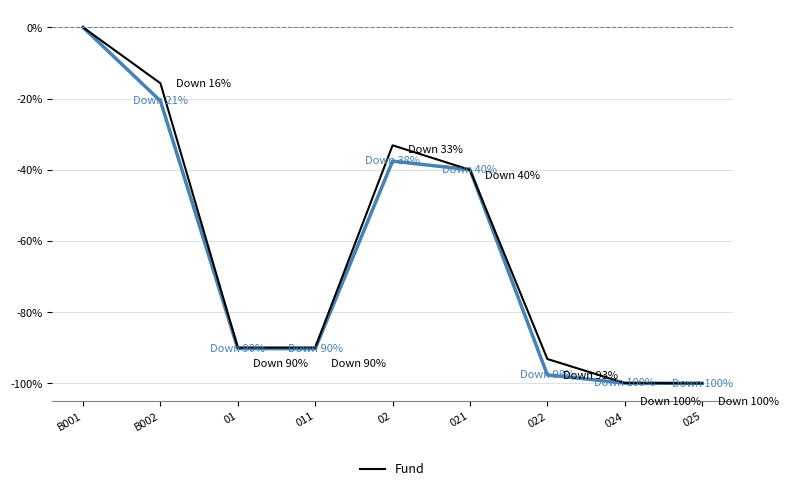

What position from the right is 022?

3